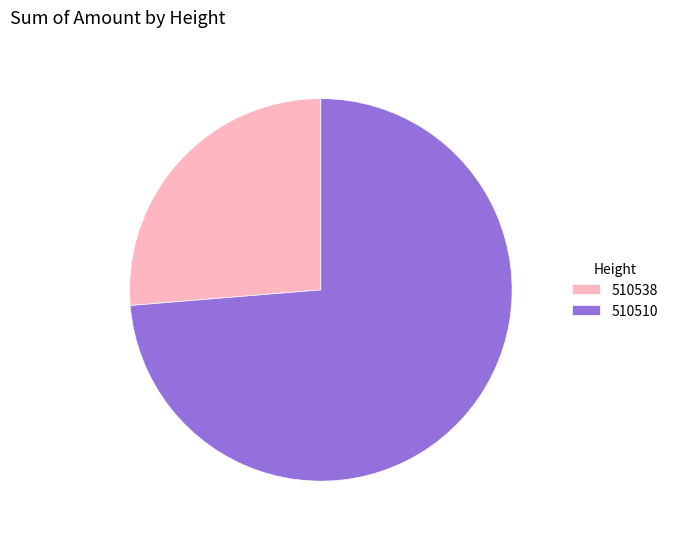

Count the number of slices in the pie.

2